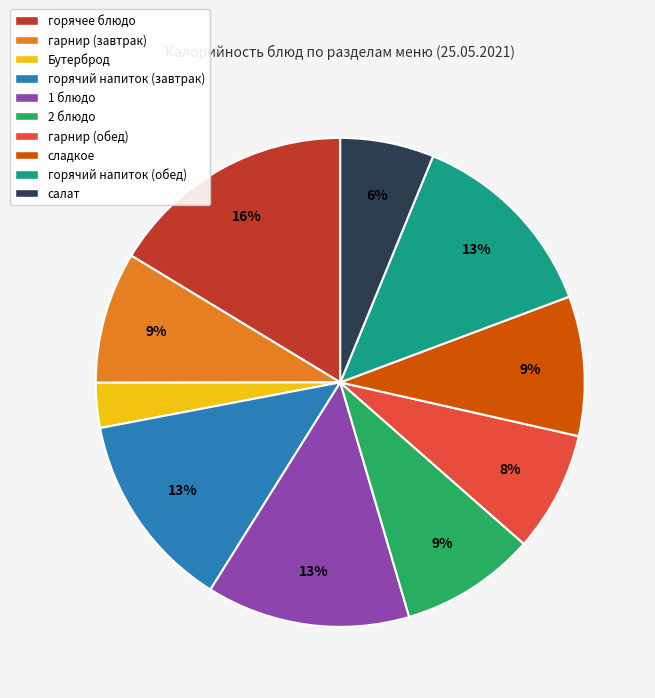

True or false: горячий напиток (завтрак) accounts for 18% of the total.

False